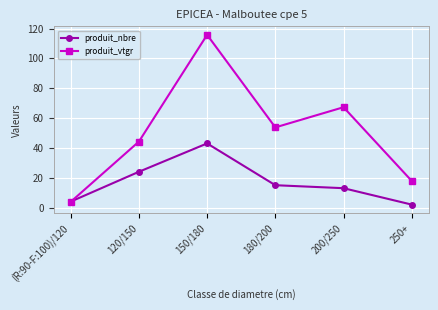

What is the difference between the highest and lowest values at 150/180?

72.8